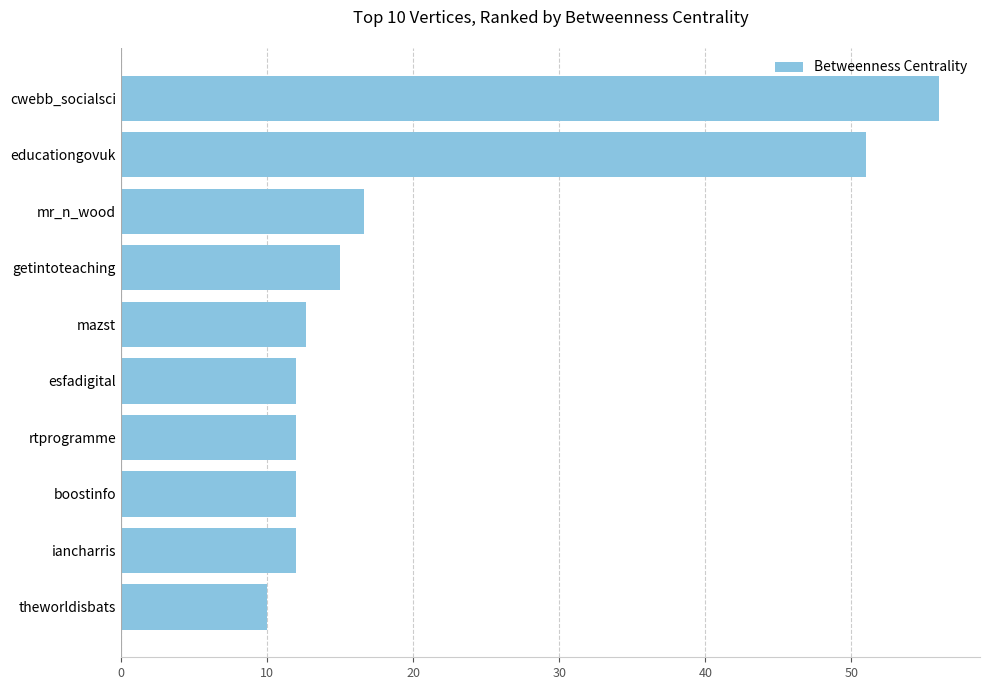

What is the ratio of the value at mazst to the value at esfadigital?

1.1